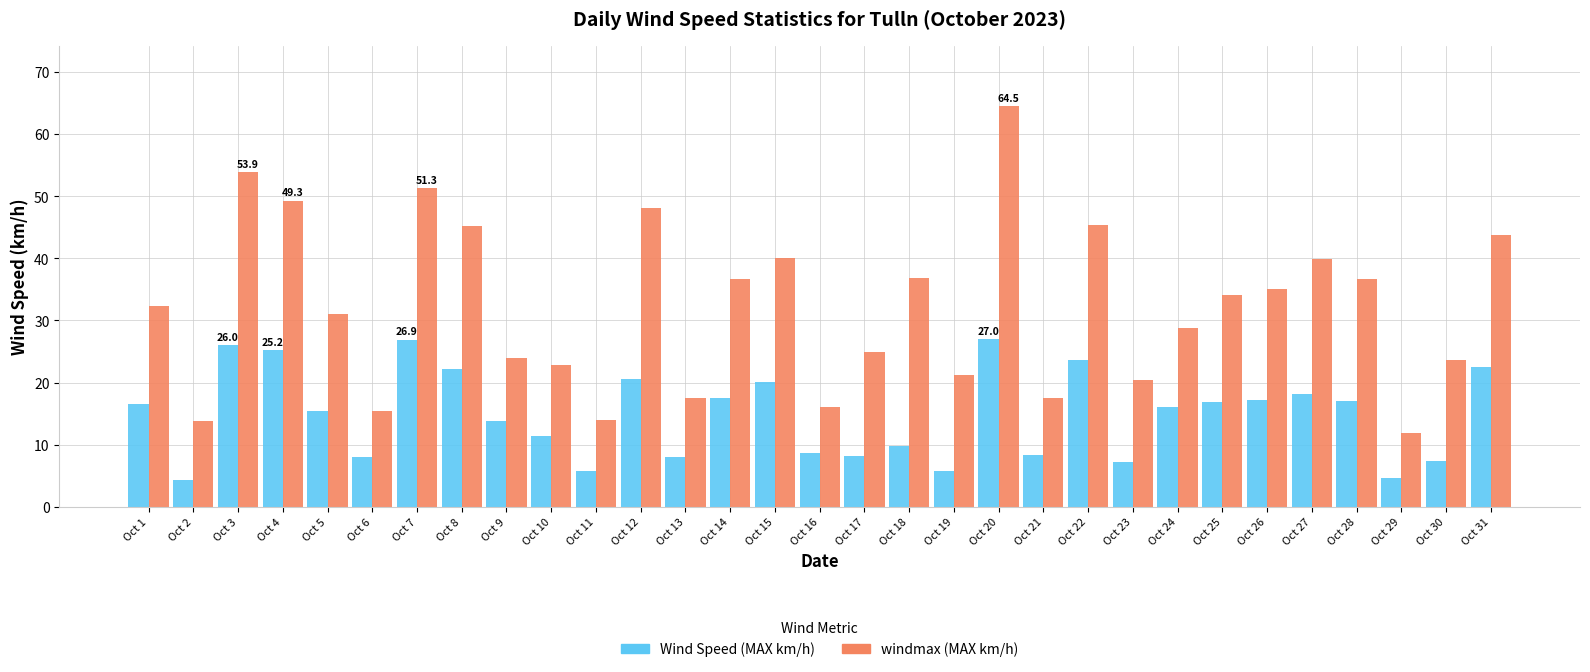

Between Oct 16 and Oct 20, which series saw the biggest shift?

windmax (MAX km/h)